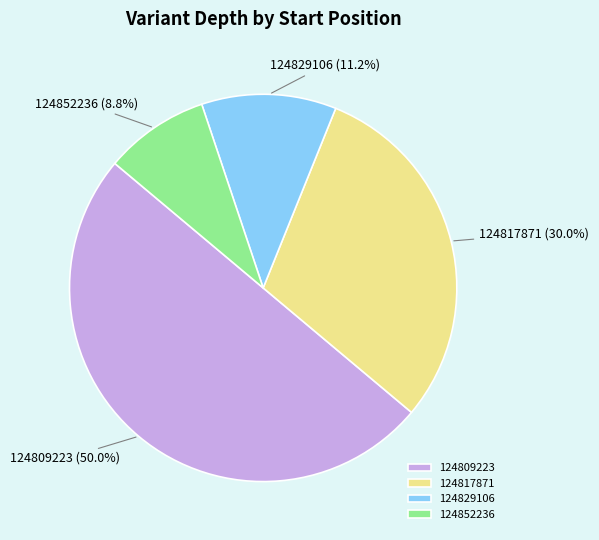

To the nearest percent, what is the combined percentage of 124852236 and 124809223?

59%